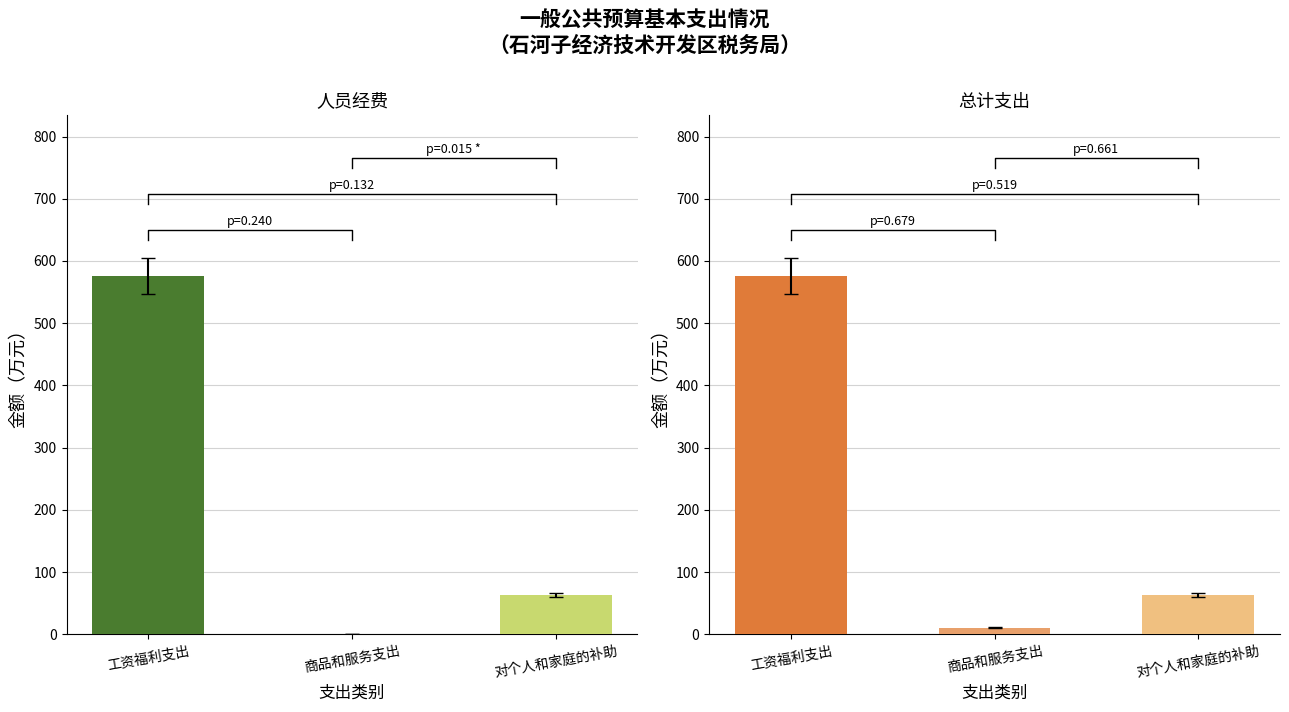

Between 工资福利支出 and 商品和服务支出, which series saw the biggest shift?

人员经费